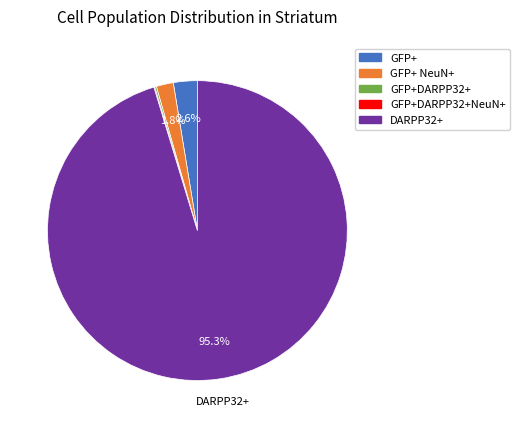

Is there any slice that represents more than half of the pie?

Yes